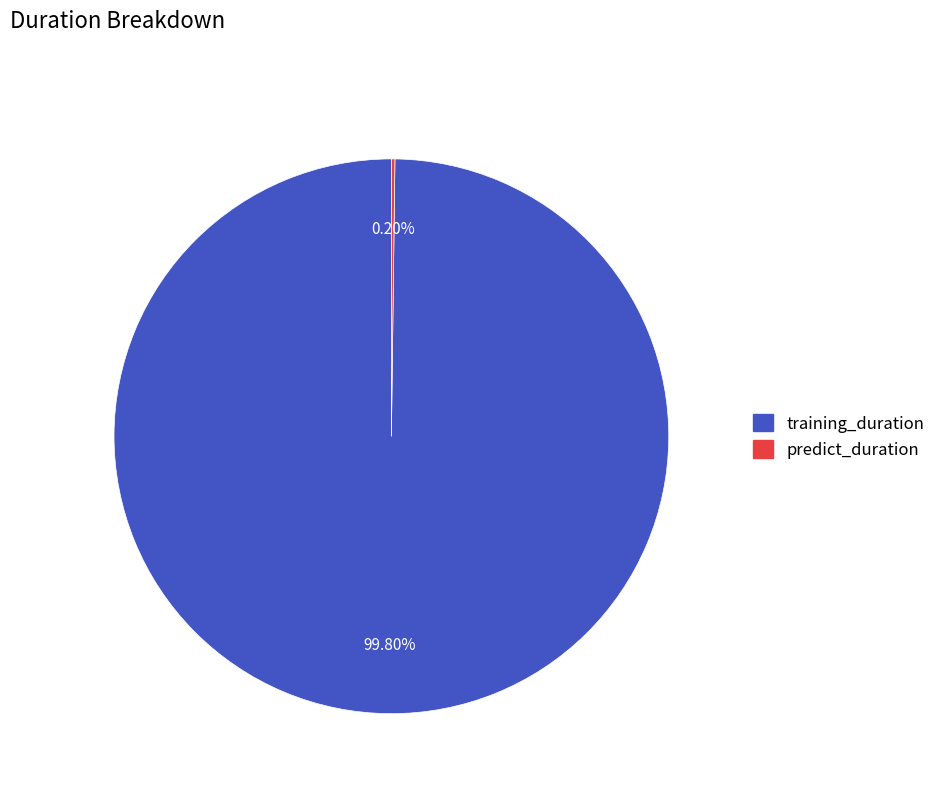

Which slice is the largest?

training_duration